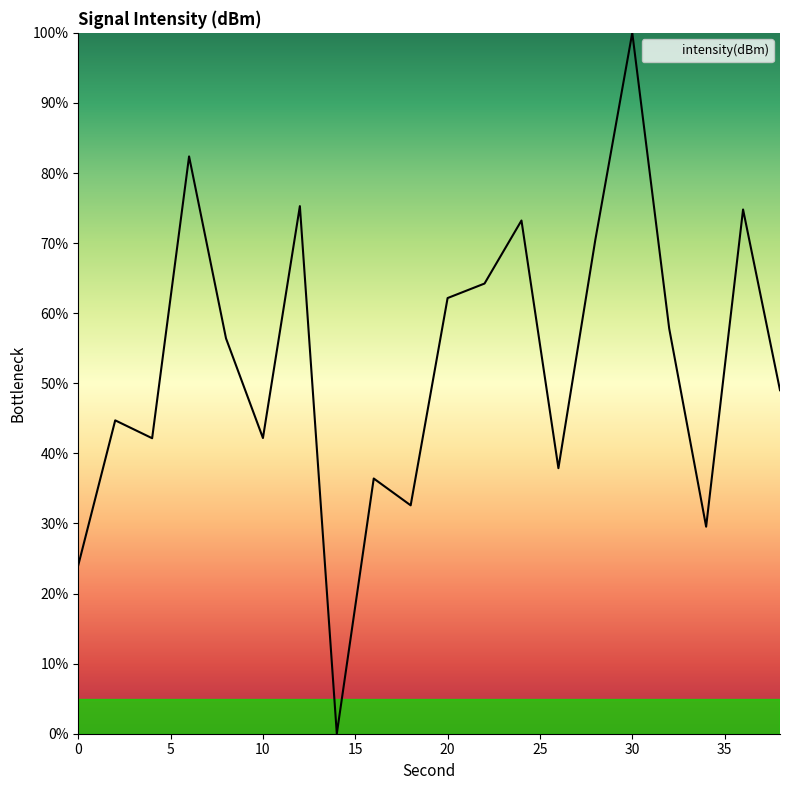

What is the maximum value shown in the chart?

100.0